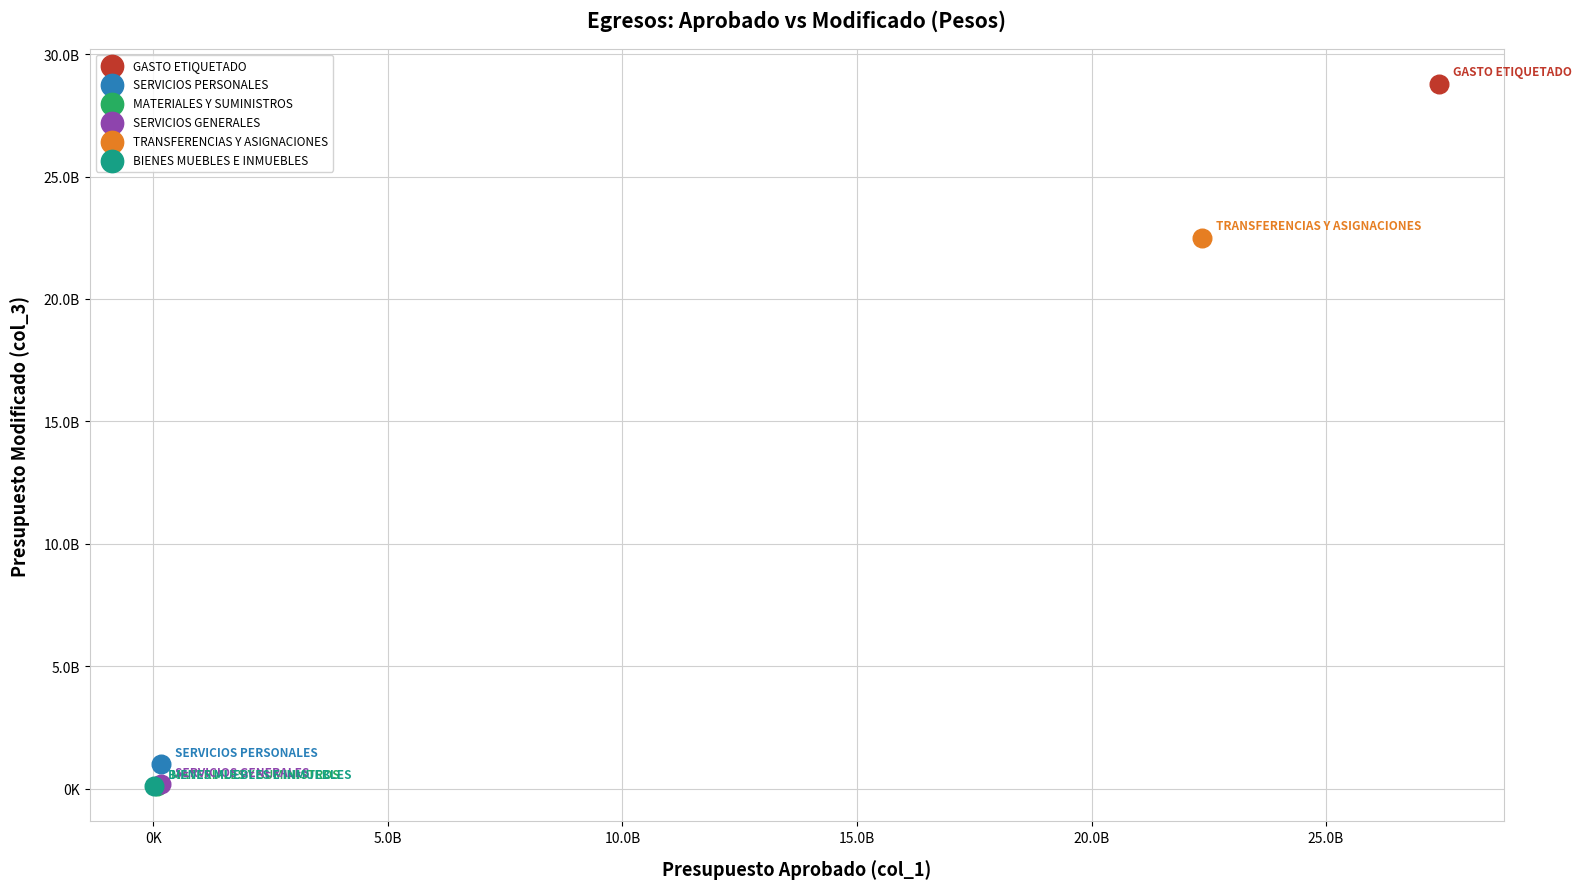

What are all the series names shown in the legend?

GASTO ETIQUETADO, SERVICIOS PERSONALES, MATERIALES Y SUMINISTROS, SERVICIOS GENERALES, TRANSFERENCIAS Y ASIGNACIONES, BIENES MUEBLES E INMUEBLES